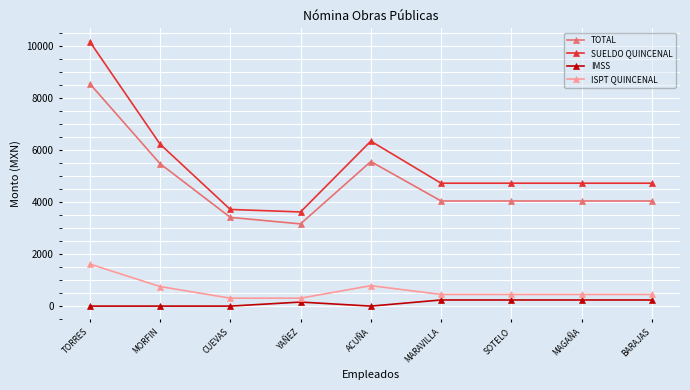

What is the minimum value for SUELDO QUINCENAL?

3616